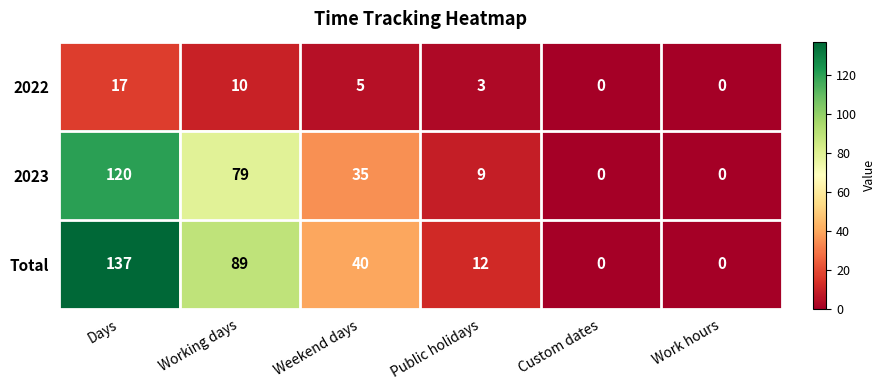

How many 2022 values are between 0 and 10?

5